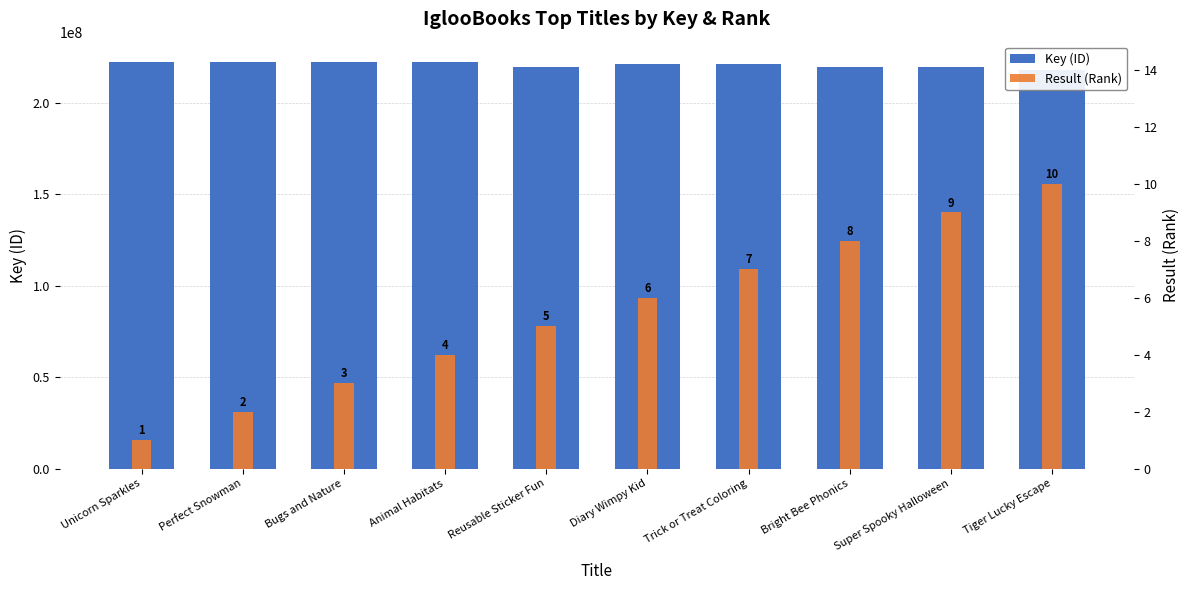

What is the difference between the highest and lowest values at Diary Wimpy Kid?

221442149